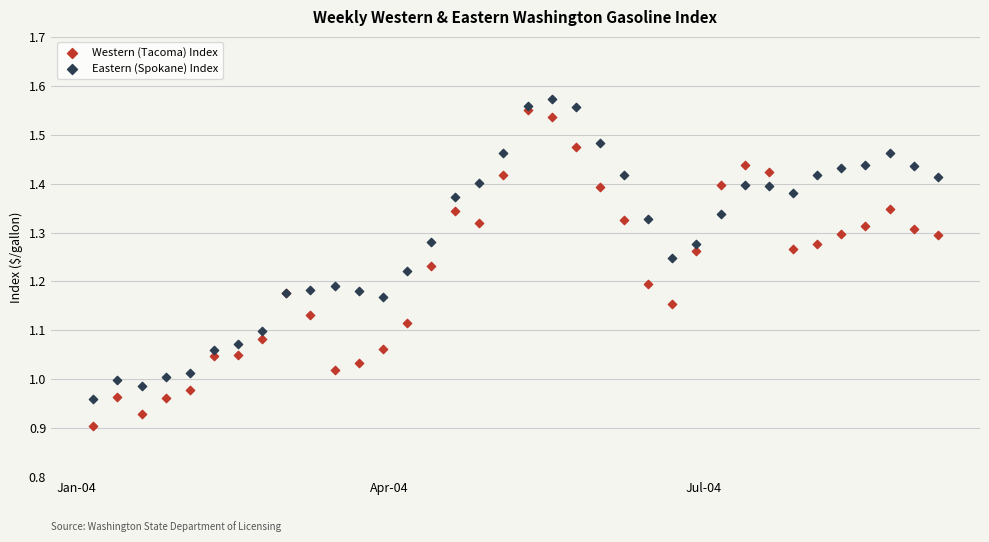

Which series reaches the maximum Y coordinate?

Eastern (Spokane) Index